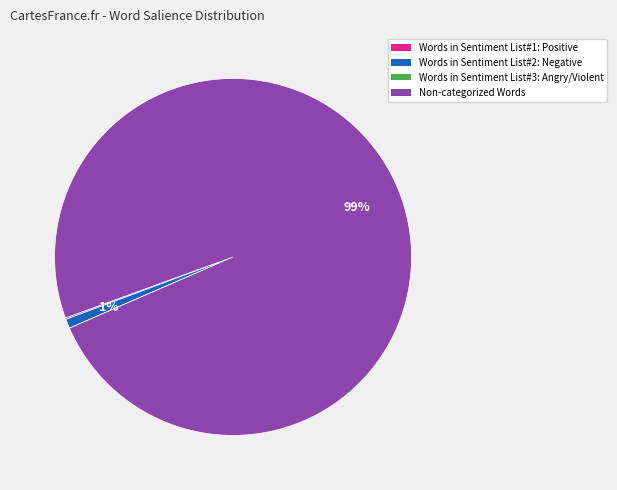

To the nearest percent, what percentage of the pie is Words in Sentiment List#2: Negative?

1%